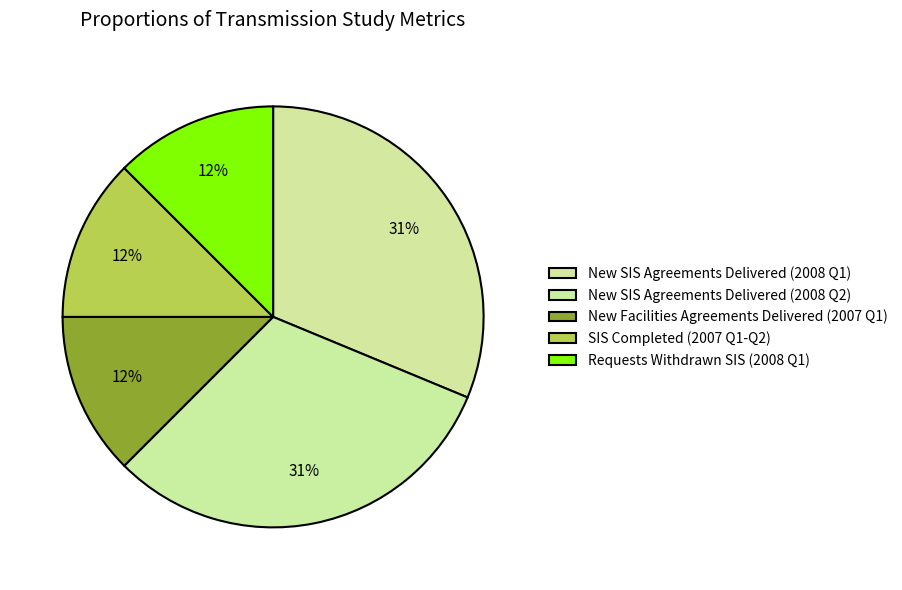

Is there a majority slice in this chart?

No